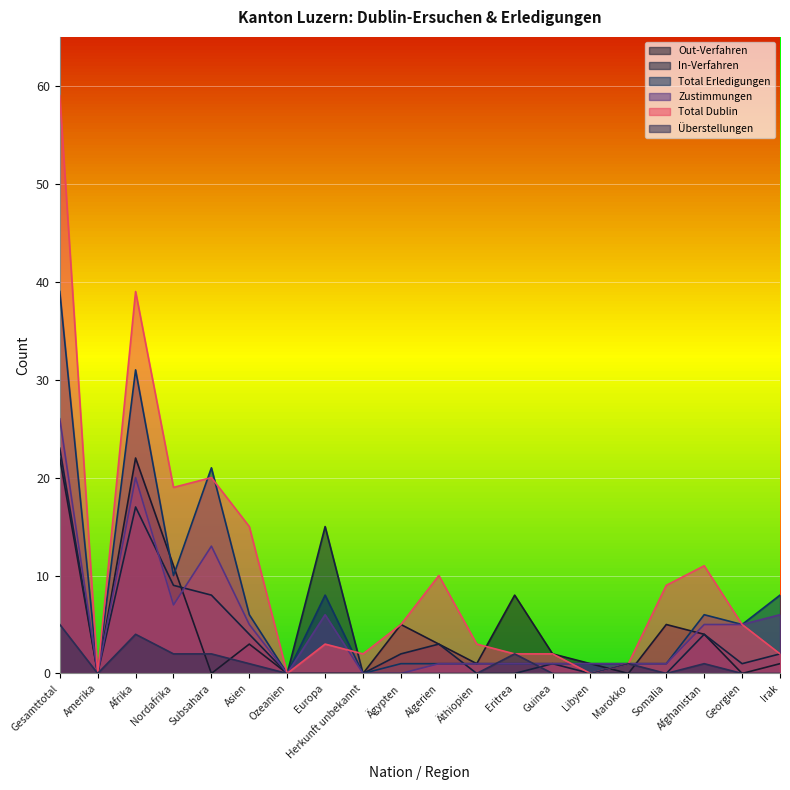

Where is the first local minimum for Out-Verfahren?

Amerika